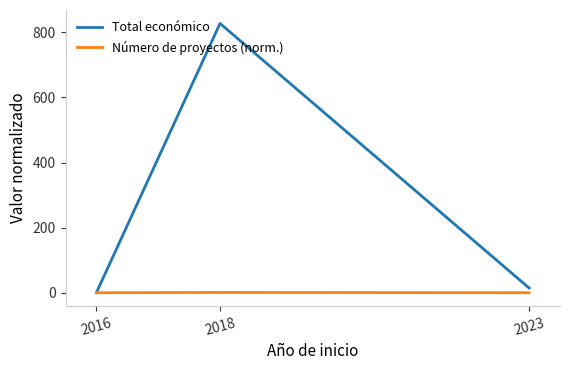

Rank the series by their maximum value, from highest to lowest.

Total económico, Número de proyectos (norm.)